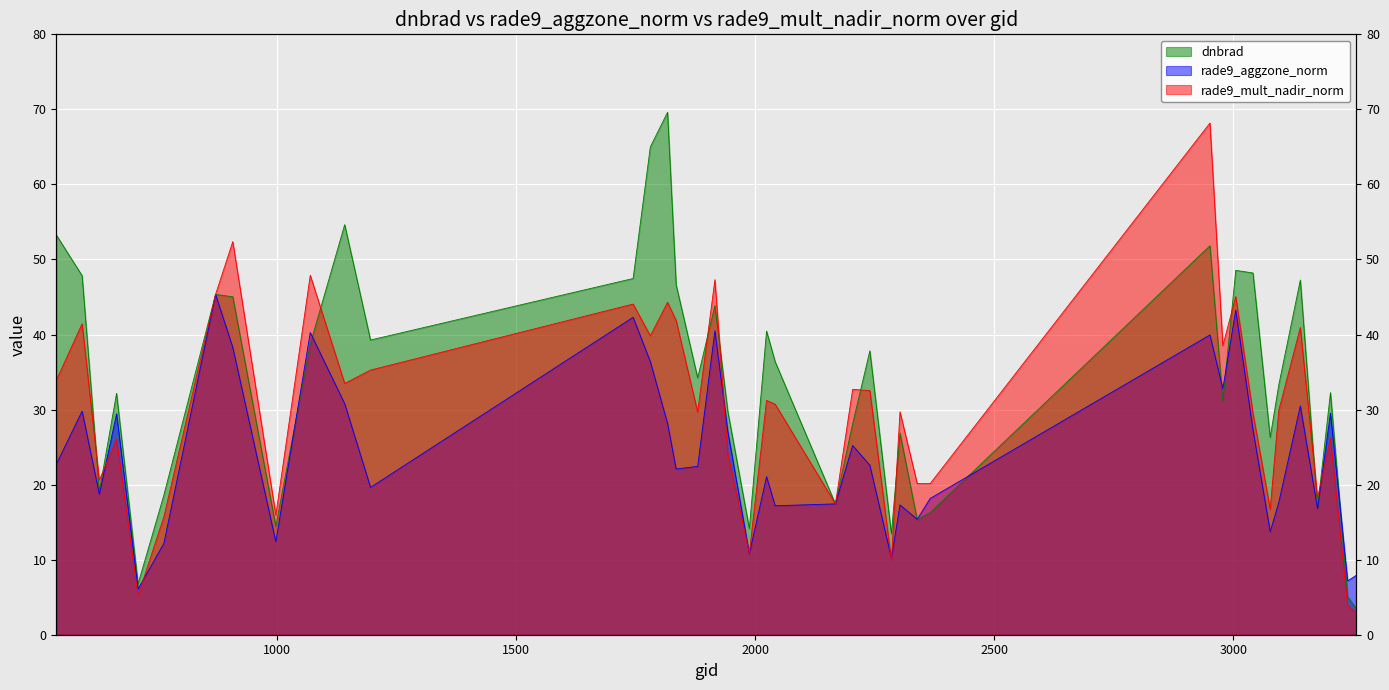

The value of dnbrad at 2042 is 48.4. True or false?

False